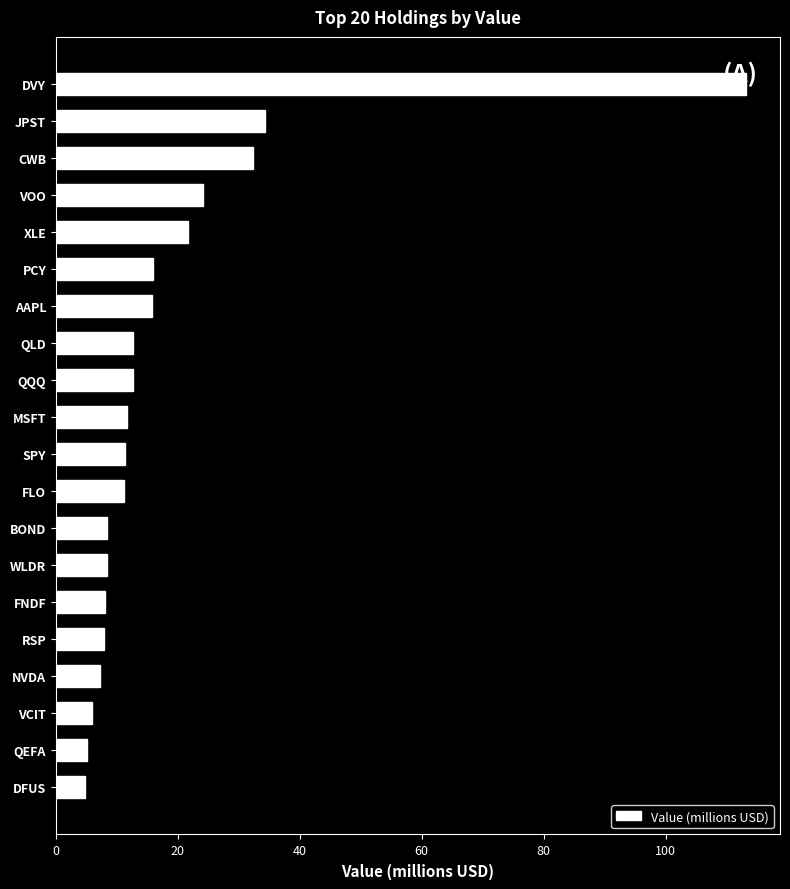

What is the smallest value displayed?

4.7